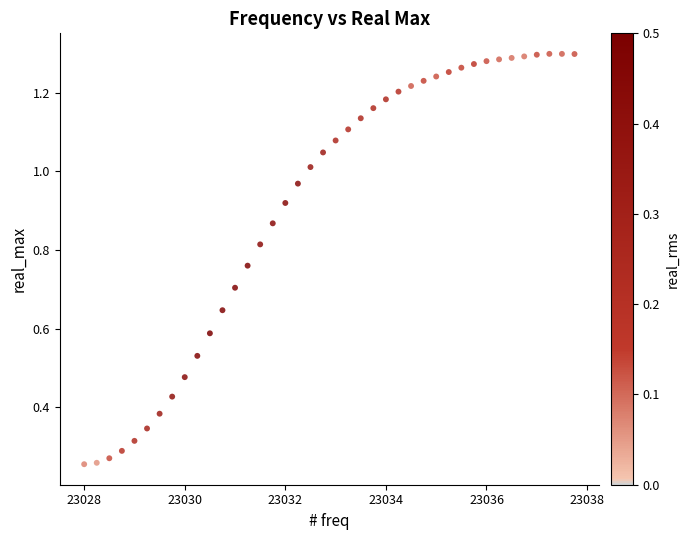

What is the range of X values (max minus min)?

9.8